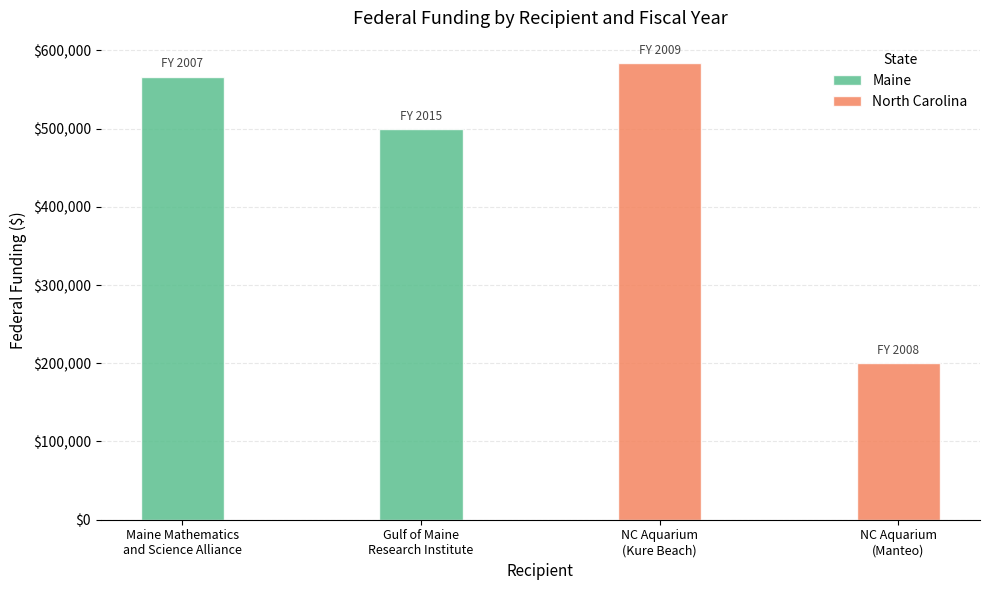

What are all the series names shown in the legend?

Maine, North Carolina